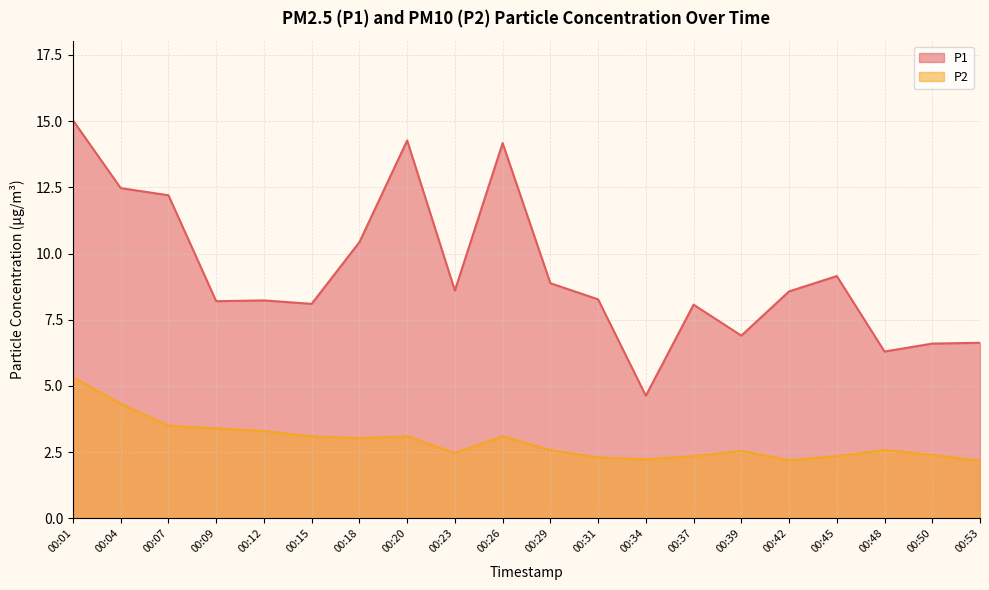

Count the number of categories in the chart.

20